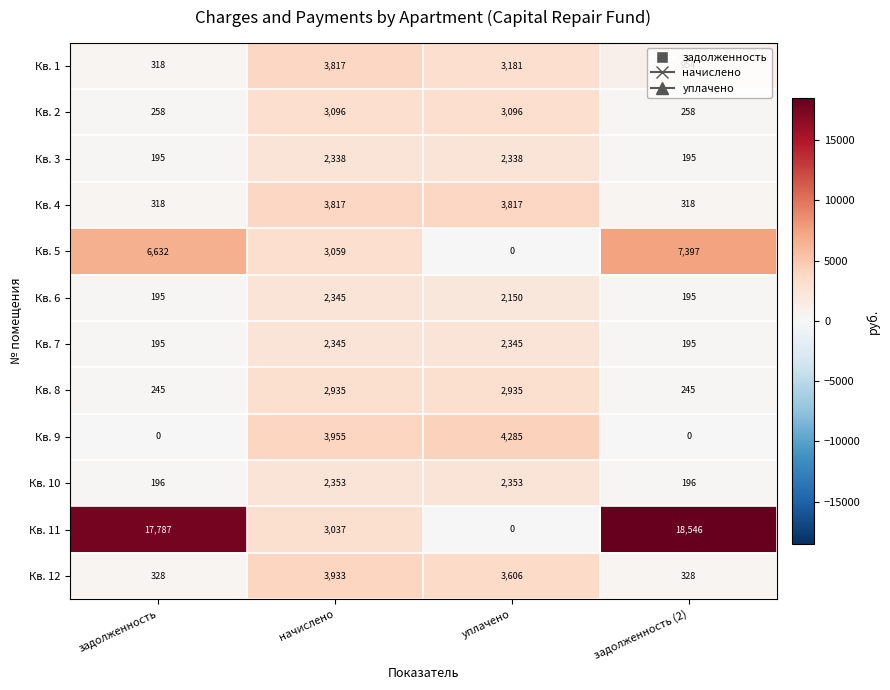

Count the Кв. 3 values in the range 195 to 2338.

4